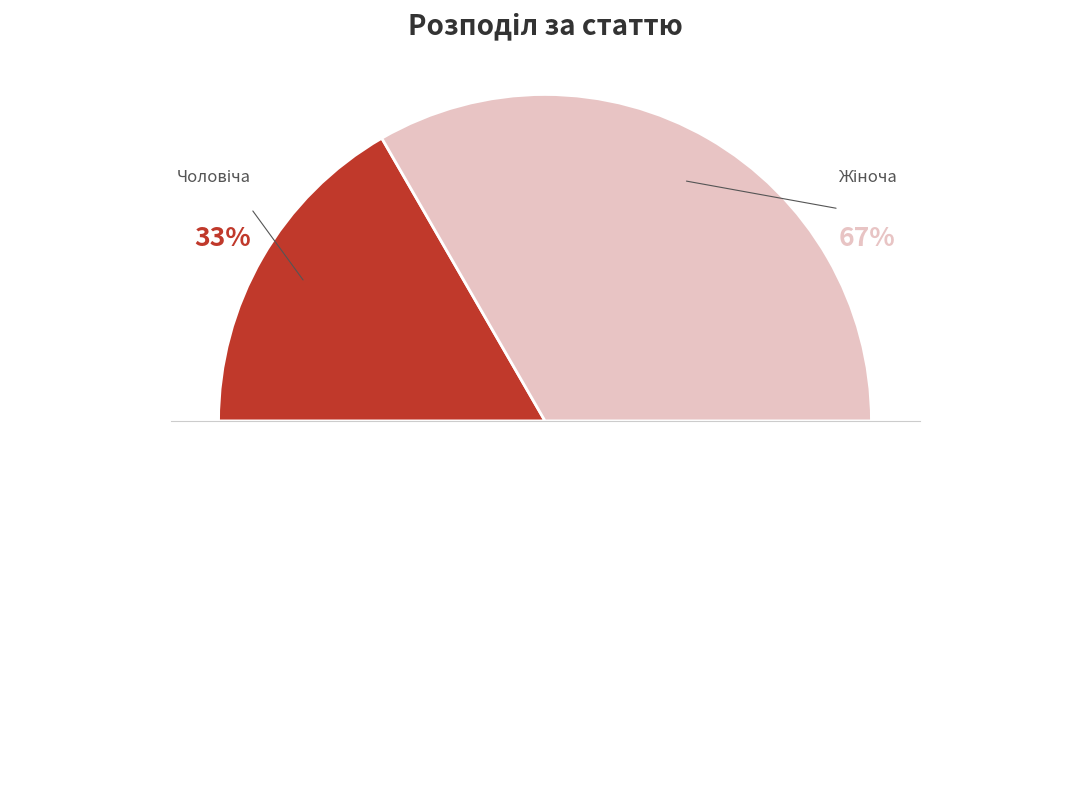

What is the largest slice in the pie chart?

Жіноча